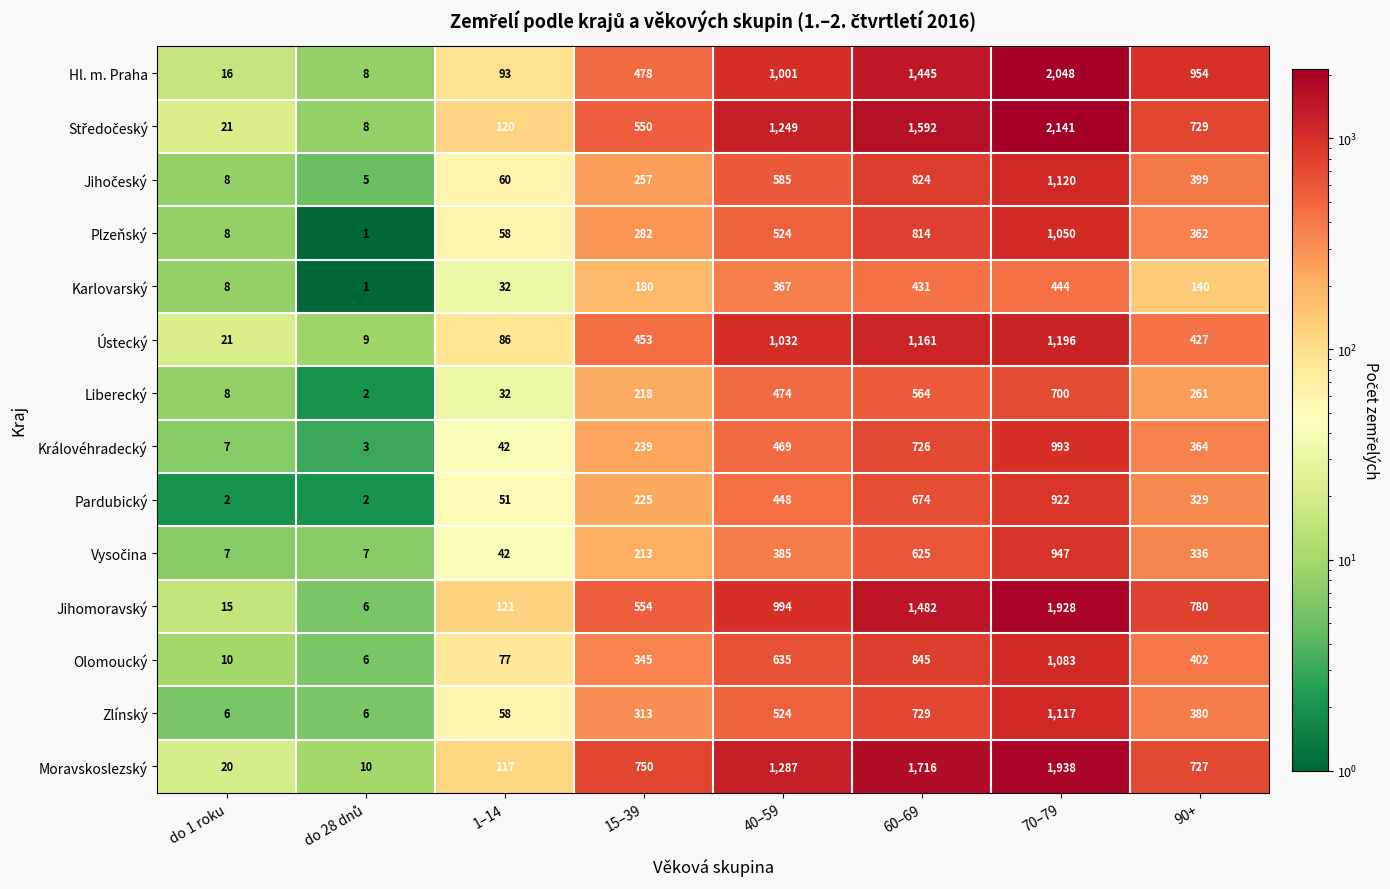

Which series changed the most between 1–14 and 40–59?

Moravskoslezský